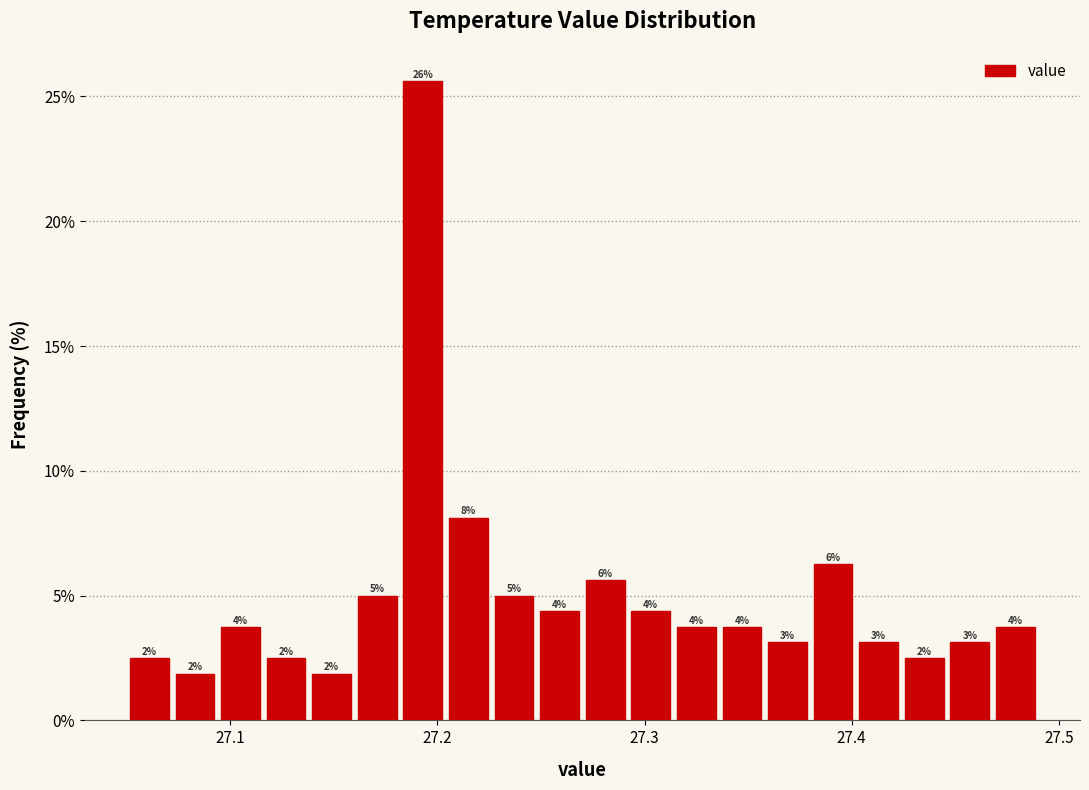

Around what value on the x-axis is the tallest bar? Give the approximate position of its centre, as read against the axis.

27.19